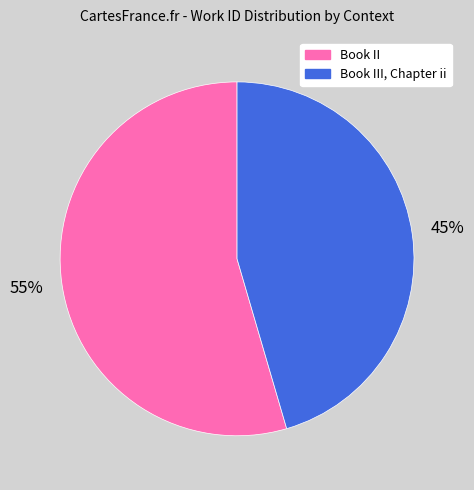

Combined, do Book III, Chapter ii and Book II account for over 50%?

Yes